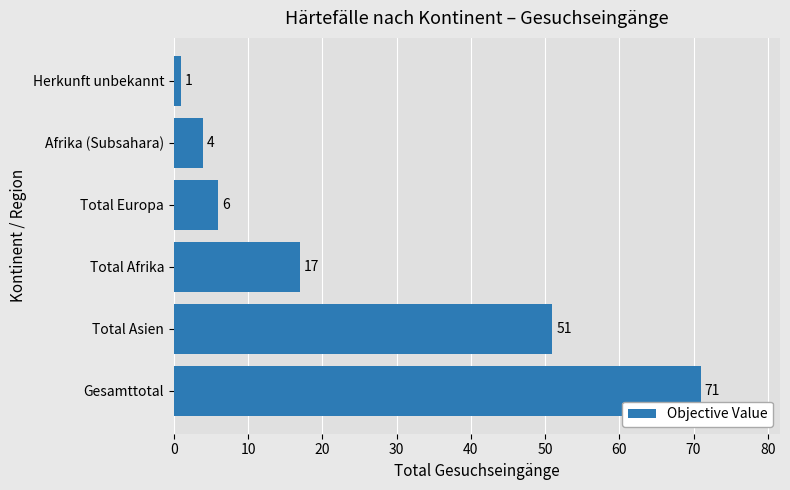

Reading bottom to top, what are all the values shown in this chart?

71	51	17	6	4	1